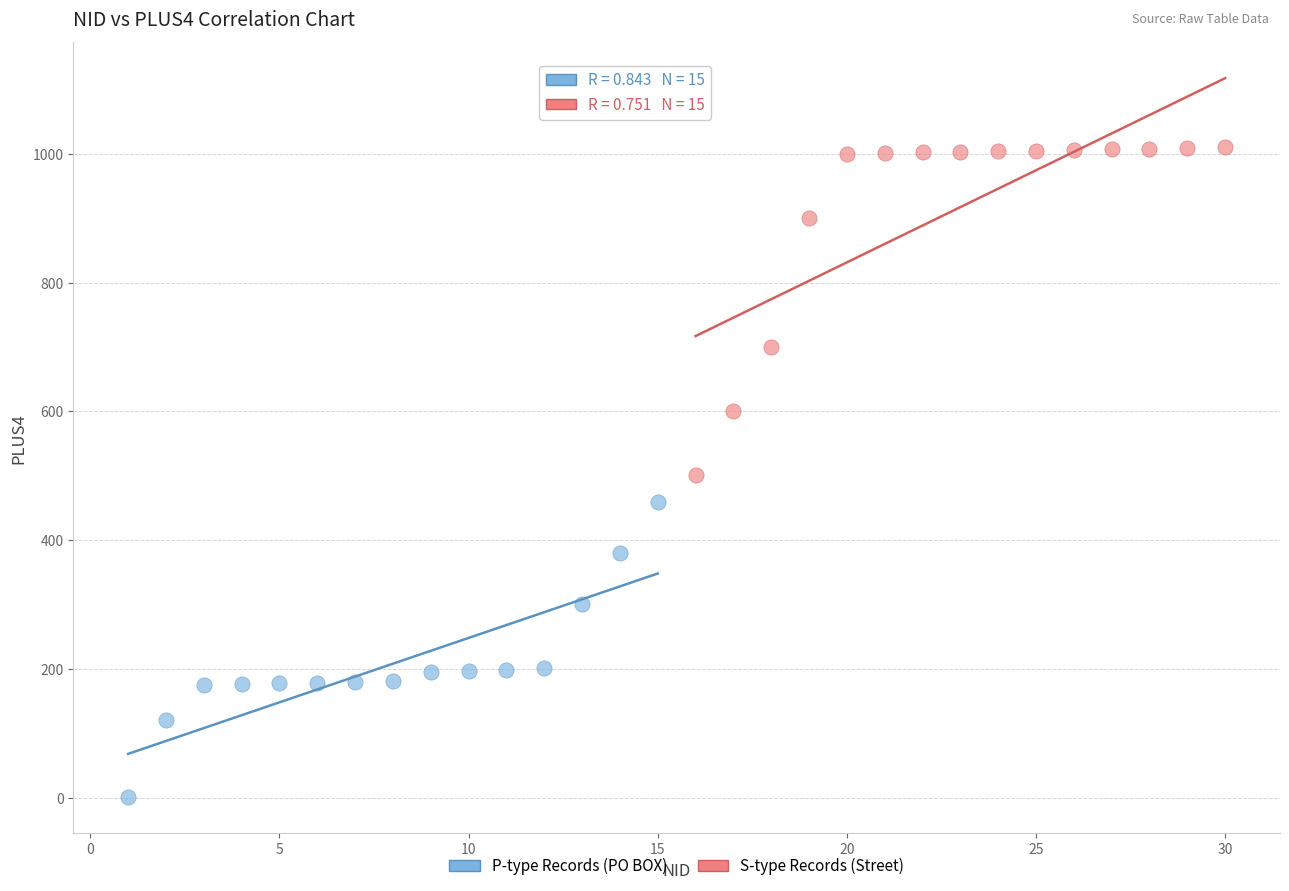

Which series contains the highest Y value?

S-type Records (Street)